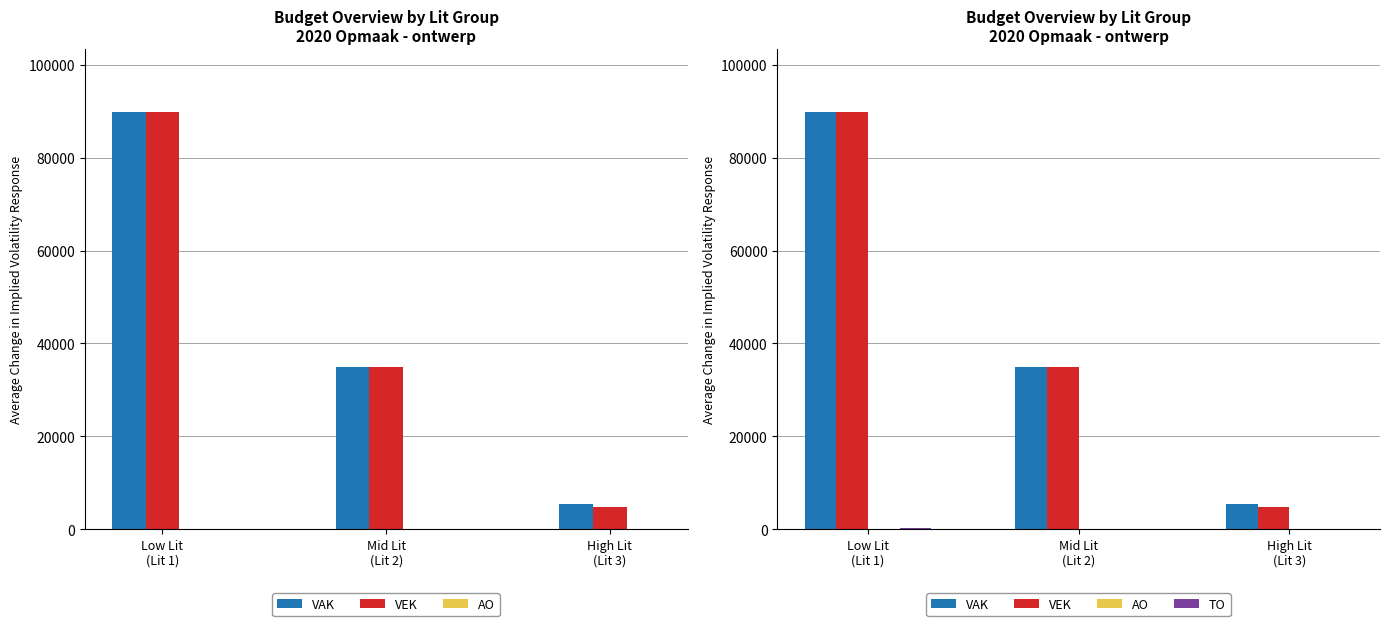

The value of TO at Low Lit
(Lit 1) is 203. True or false?

True